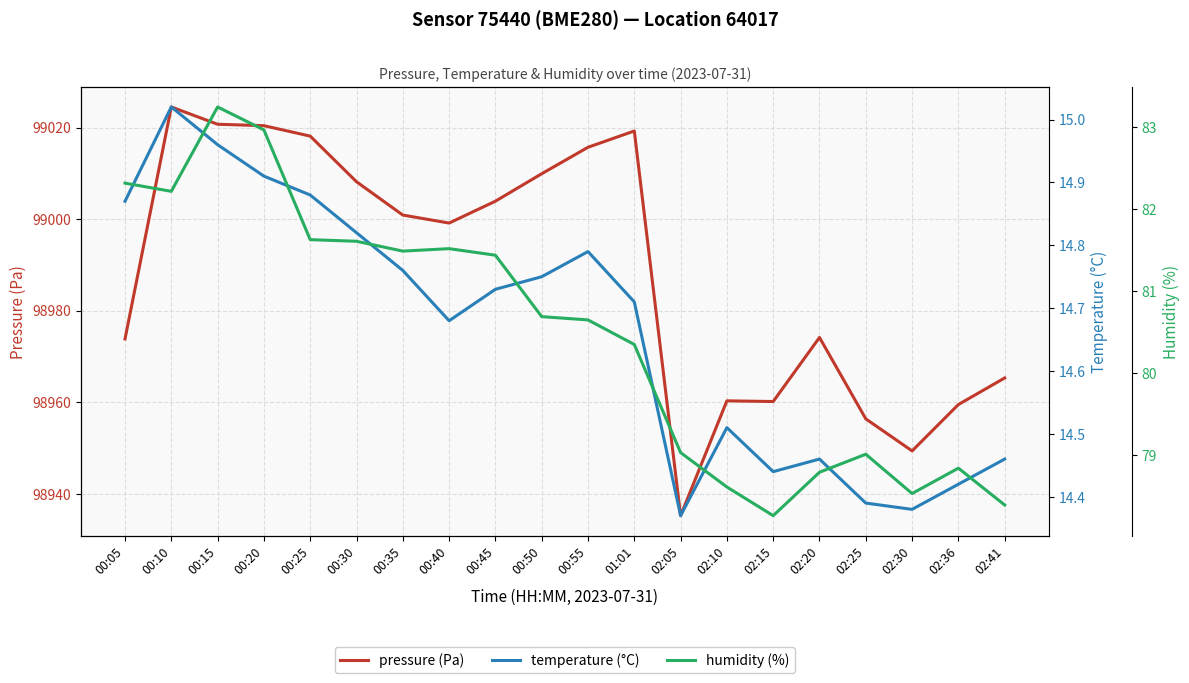

The temperature (°C) series shows 14.8 at 00:30. True or false?

True